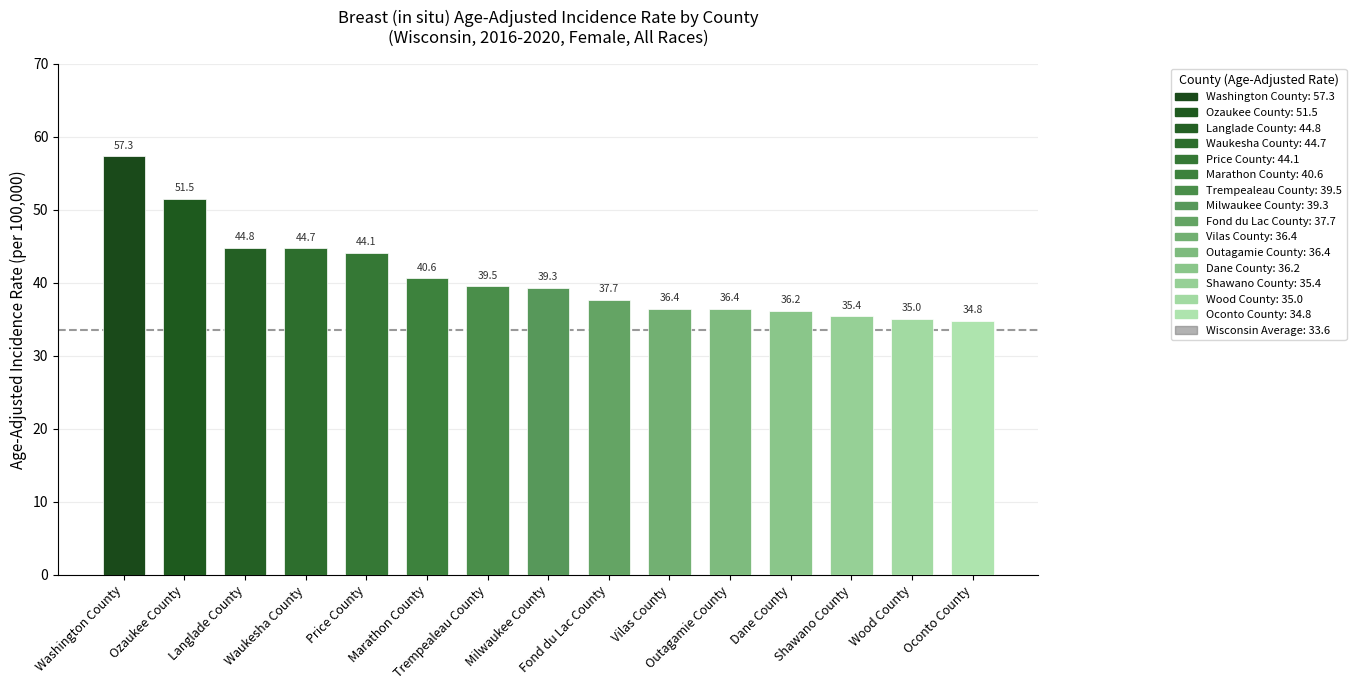

What is the ratio of the value at Marathon County to the value at Vilas County?

1.1